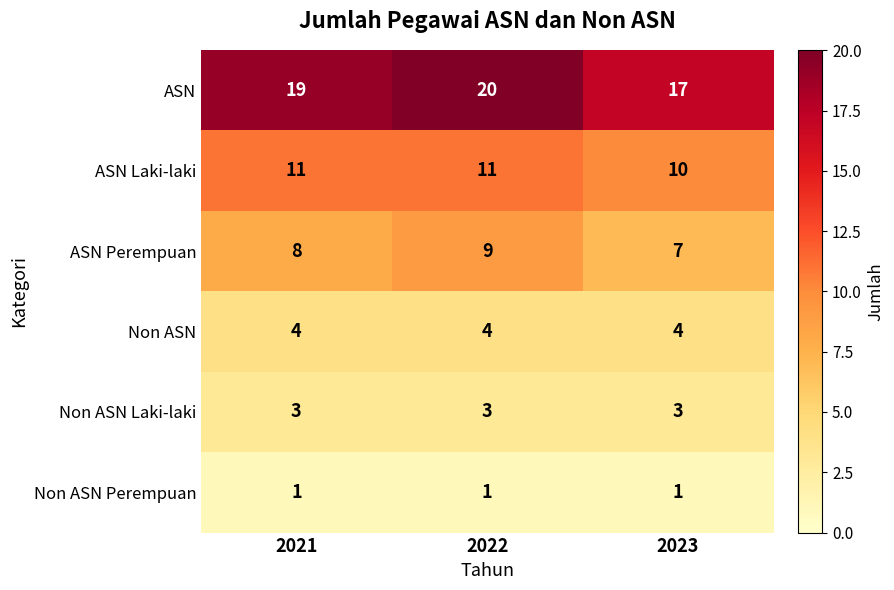

Count the ASN Perempuan values in the range 7 to 9.

3